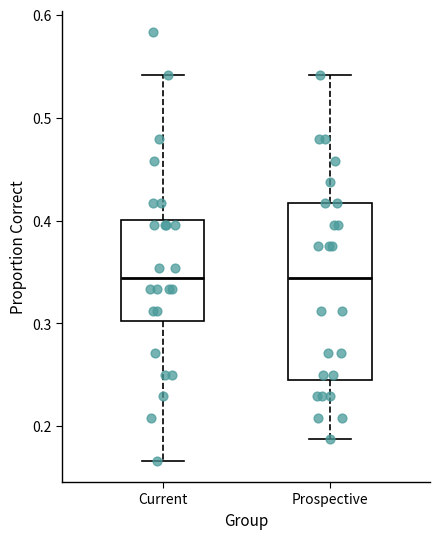

Where does the upper whisker of the box for Current end on the y-axis? The values are not printed on the chart, so give them approximately, as read against the axis.

0.54